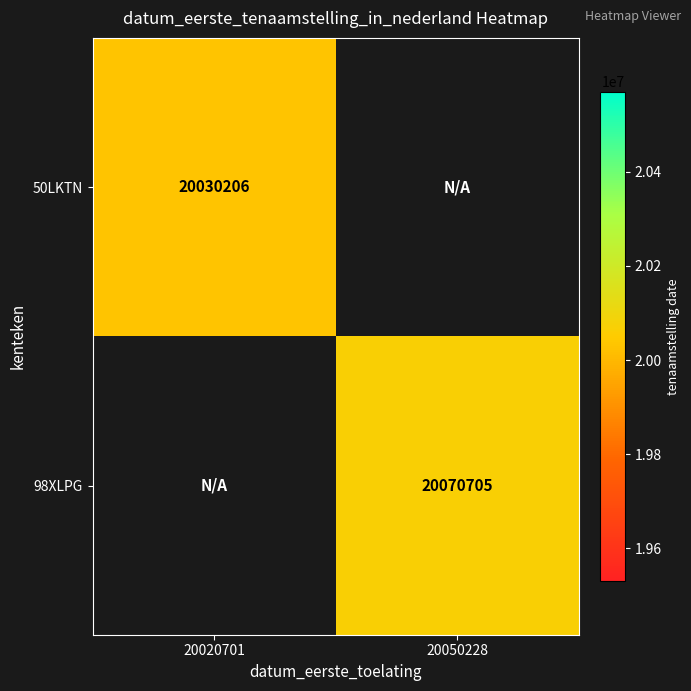

At how many categories does at least one series exceed 20069011?

1